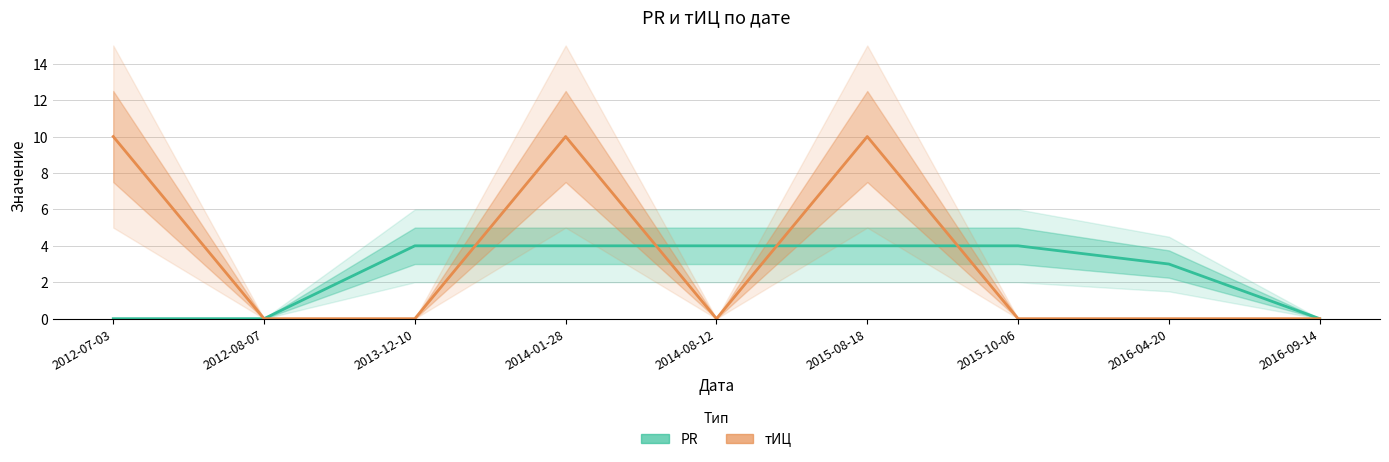

Rank the series by their average value, from lowest to highest.

PR, тИЦ